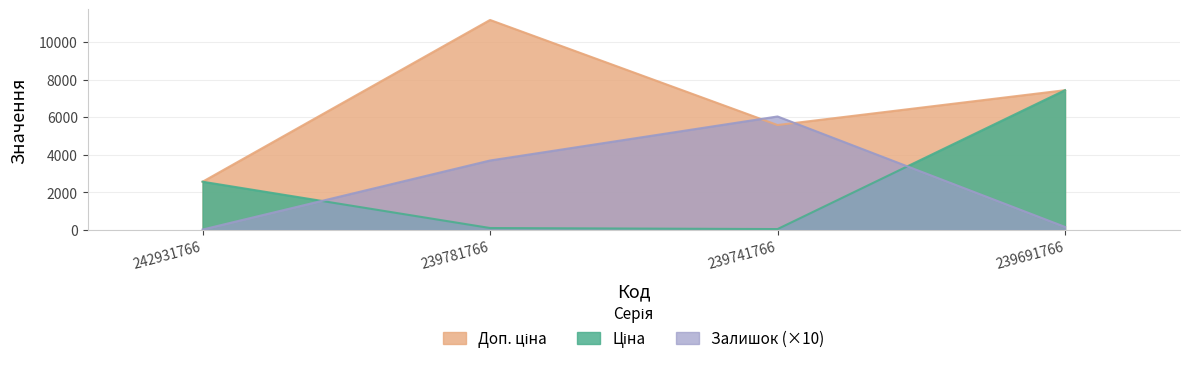

True or false: Залишок has more than 0 interior local peaks.

True